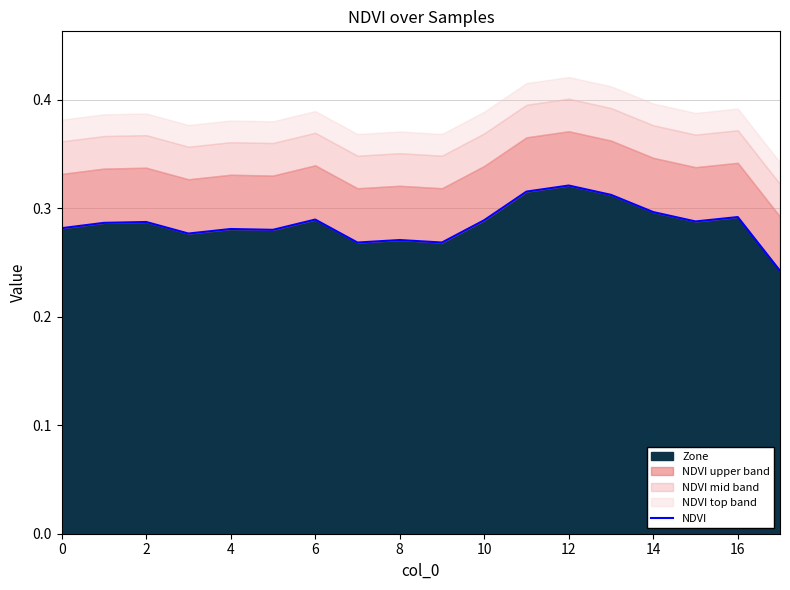

What is the sum of the values at 2 and 10?

0.6